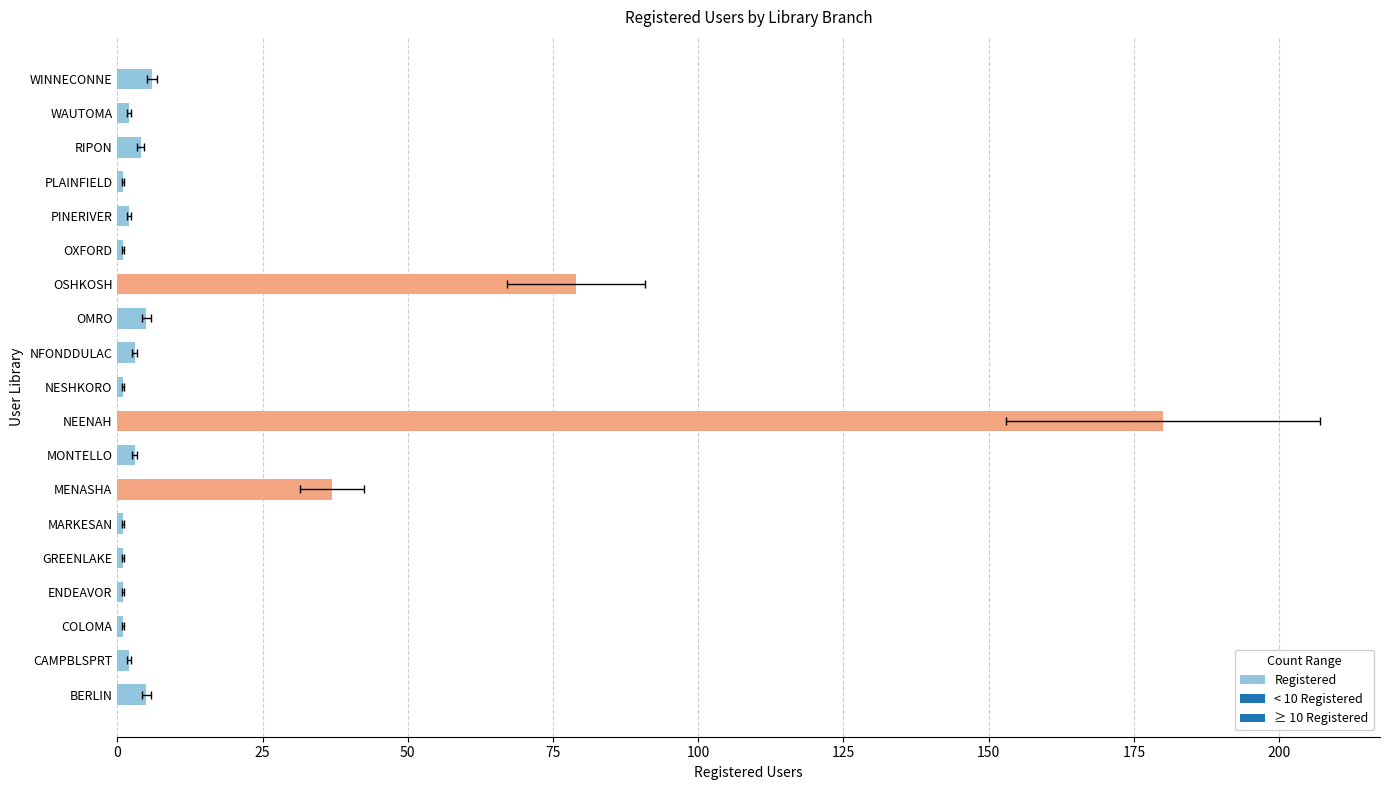

How many series are shown in this chart?

1